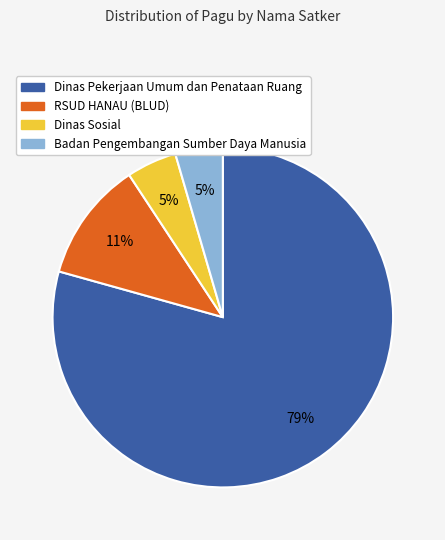

To the nearest percent, what is the average slice percentage?

25%